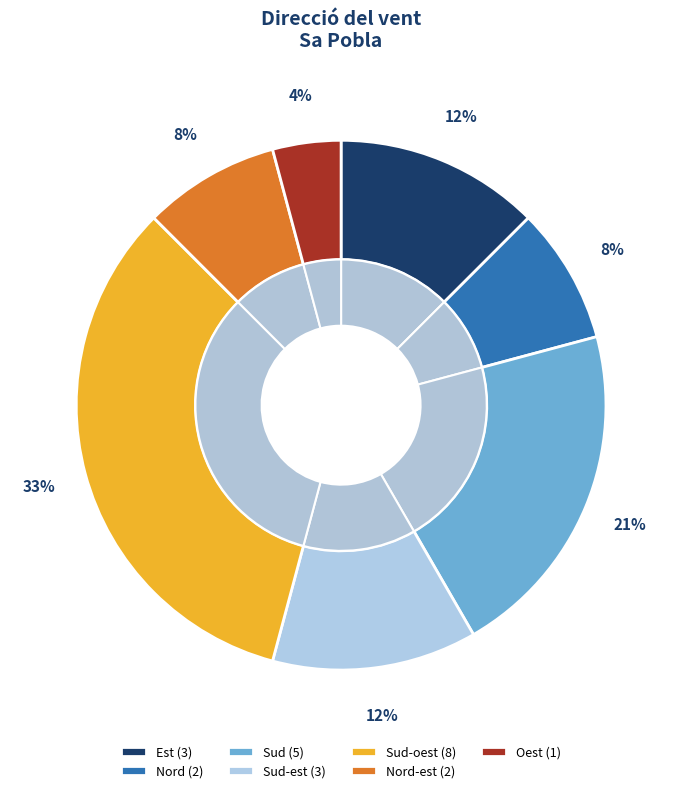

The Sud slice represents 15% of the pie. True or false?

False